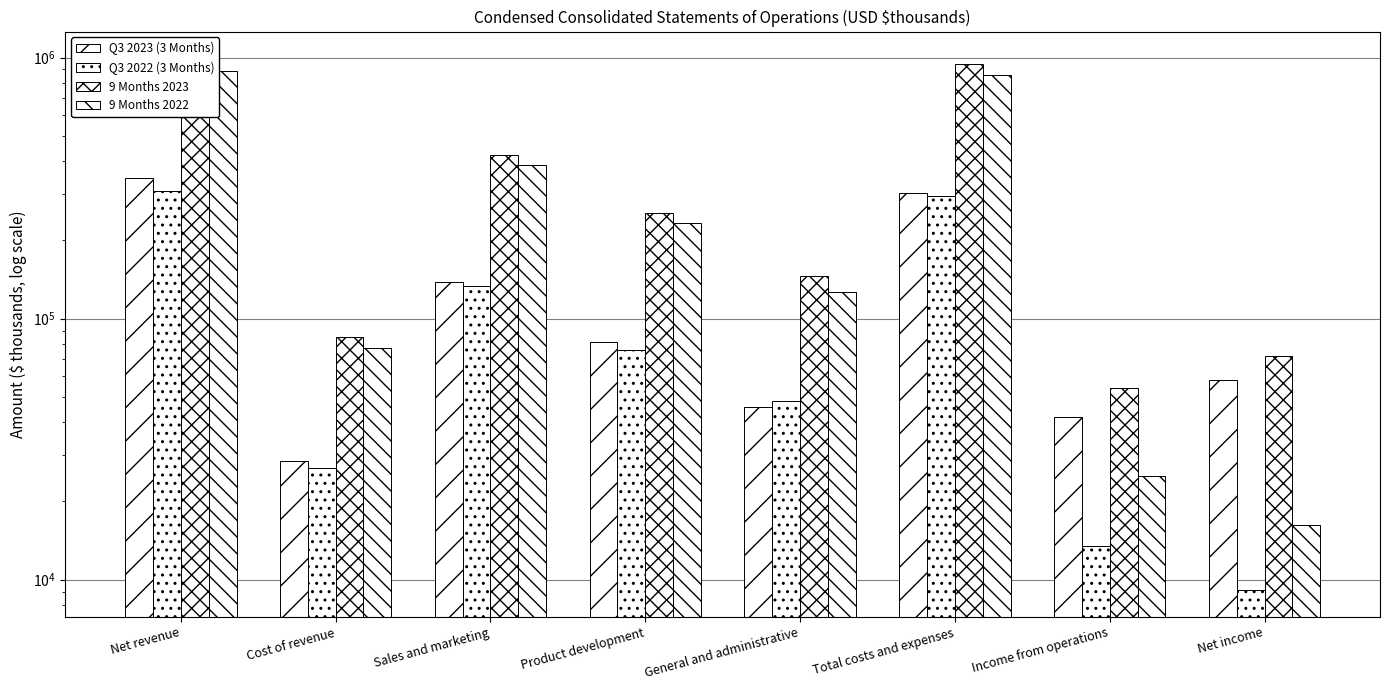

What is the difference between the Q3 2023 (3 Months) values at Sales and marketing and Net revenue?

207419